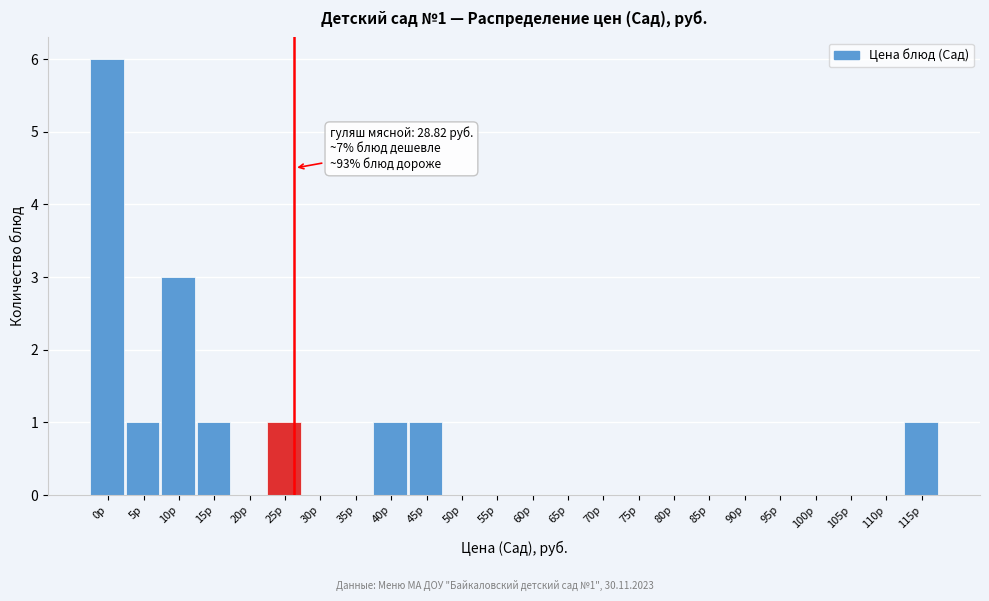

Reading right to left, transcribe all the data shown in this chart.

115р=1	110р=0	105р=0	100р=0	95р=0	90р=0	85р=0	80р=0	75р=0	70р=0	65р=0	60р=0	55р=0	50р=0	45р=1	40р=1	35р=0	30р=0	25р=1	20р=0	15р=1	10р=3	5р=1	0р=6